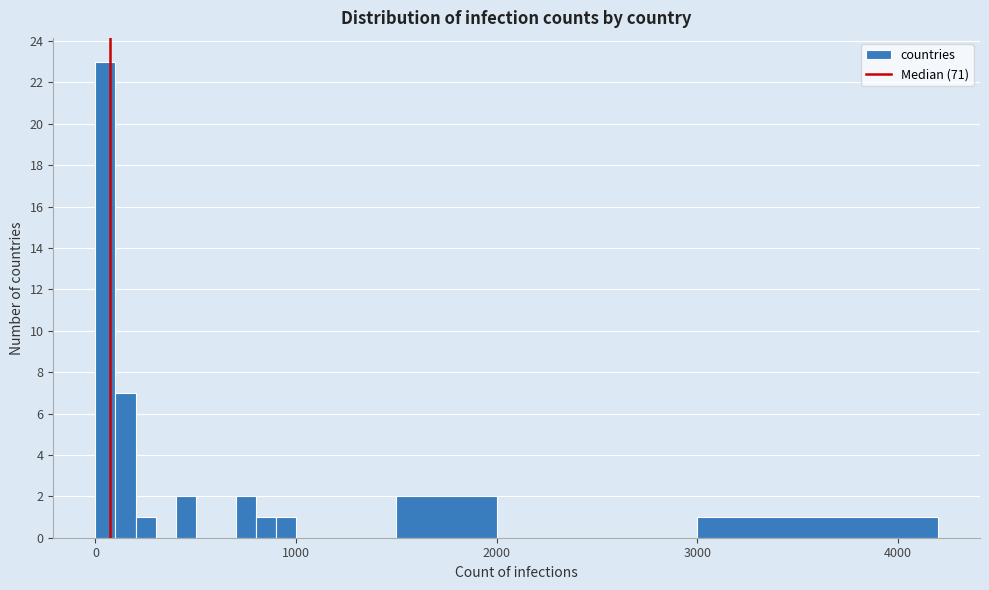

Read against the x-axis, roughly where is the centre of the tallest bar?

100